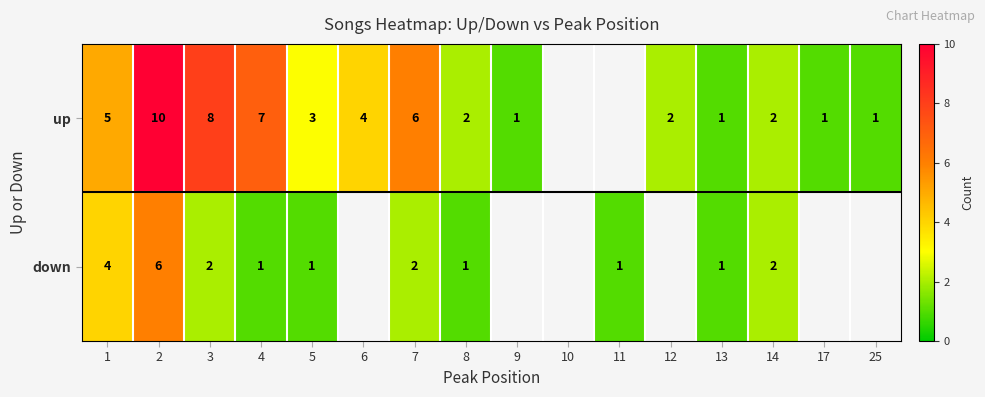

At 4, list the series in order from smallest to largest.

down, up